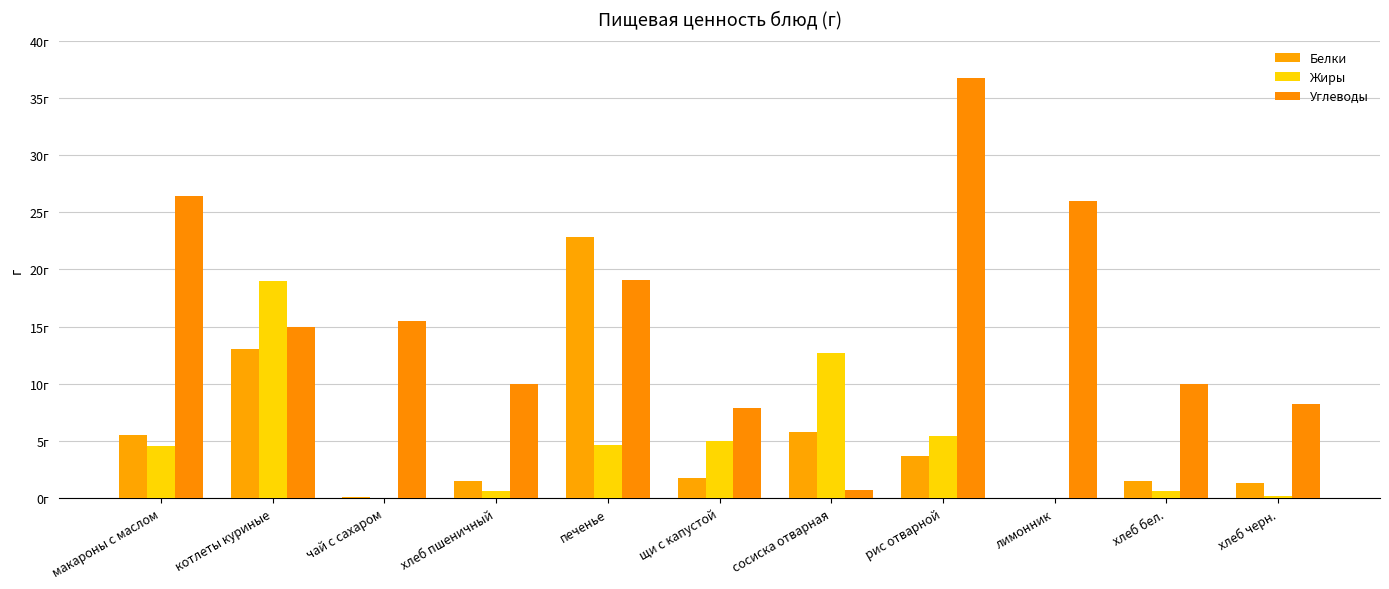

Count the number of categories in the chart.

11